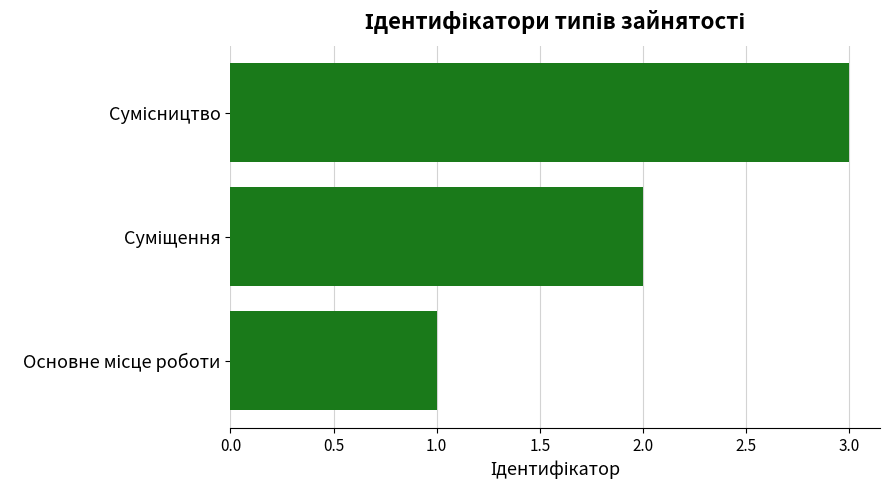

What is the greatest value displayed?

3